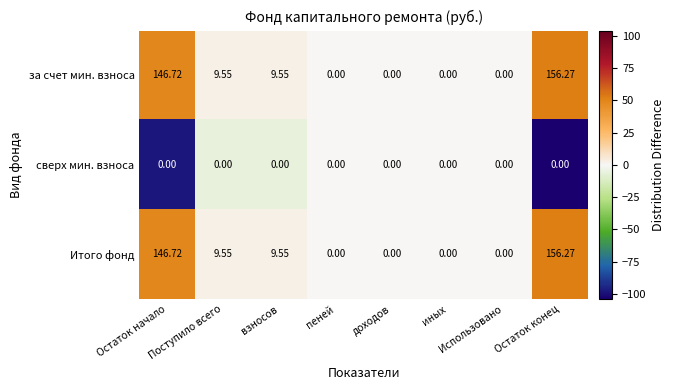

At which label does Итого фонд first exceed 9?

Остаток начало